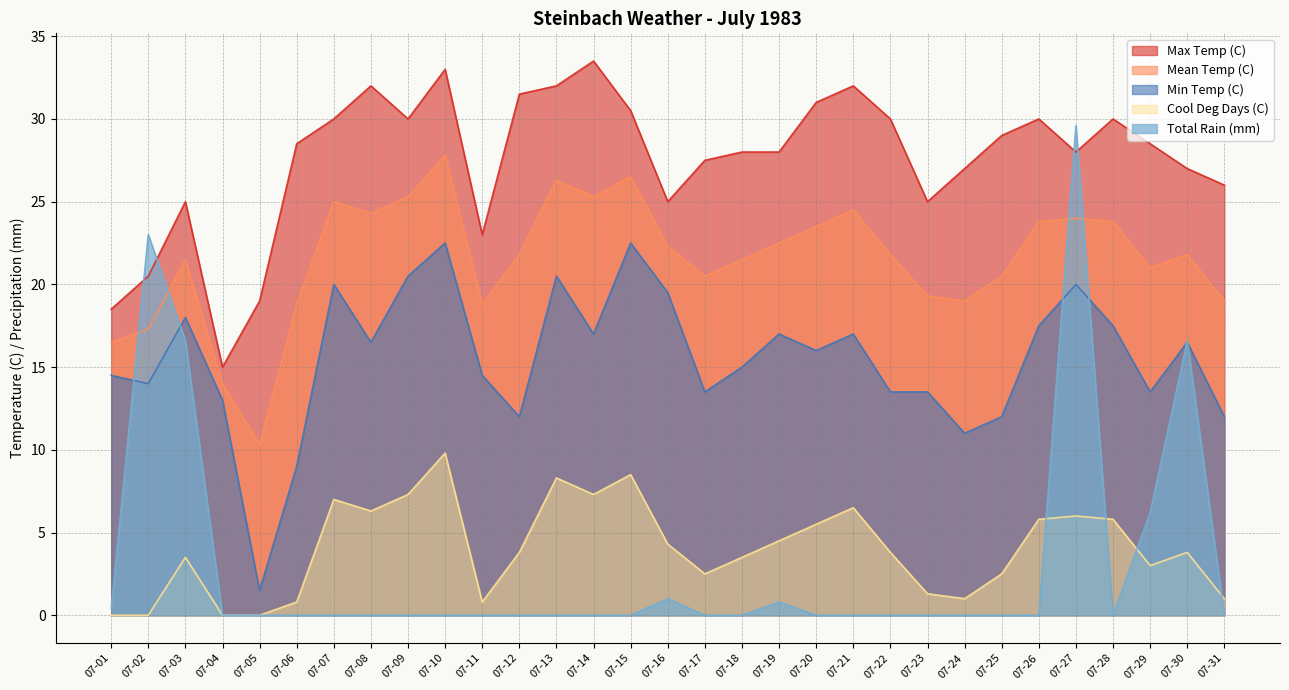

Between which two adjacent categories do Cool Deg Days (C) and Total Rain (mm) first intersect?

07-26 and 07-27